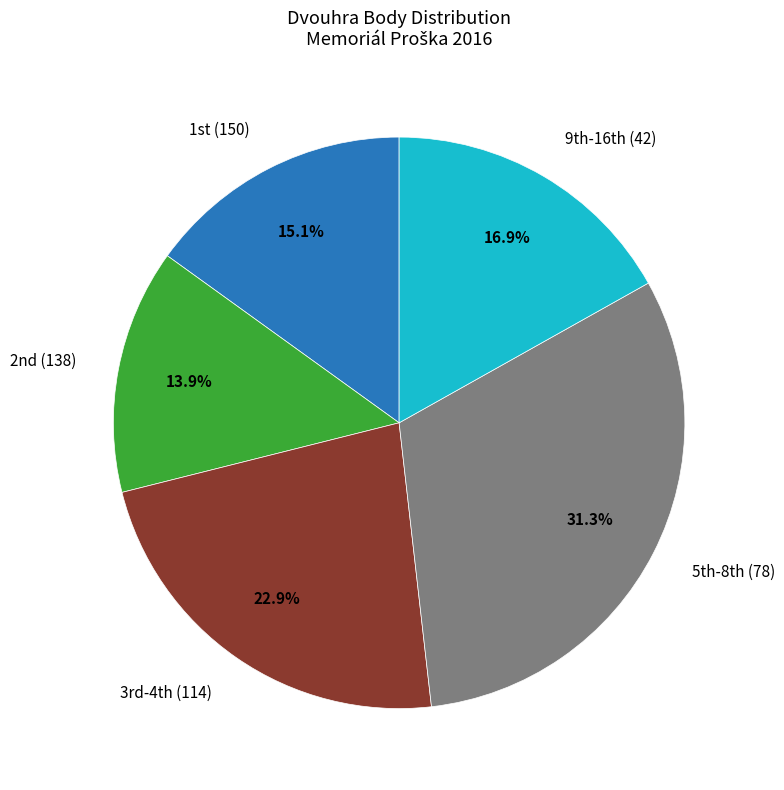

Does any single category account for the majority?

No